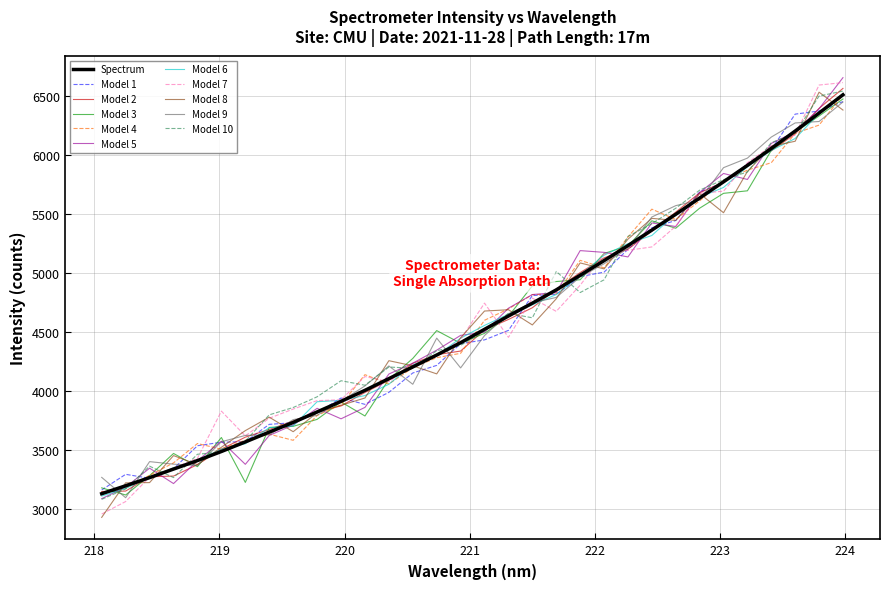

What is the smallest value displayed?

2932.2